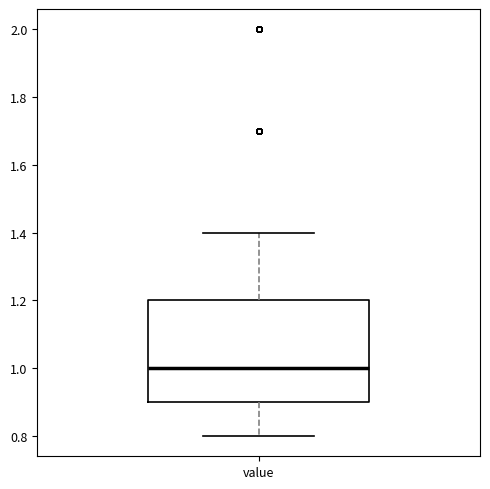

Transcribe this box plot: give where the median line is, the range the box spans, and where the two whiskers end, as read against the y-axis. The values are not printed on the chart, so give them approximately, as read against the axis.

median 1.0, box 0.9 to 1.2, whiskers 0.8 to 1.4